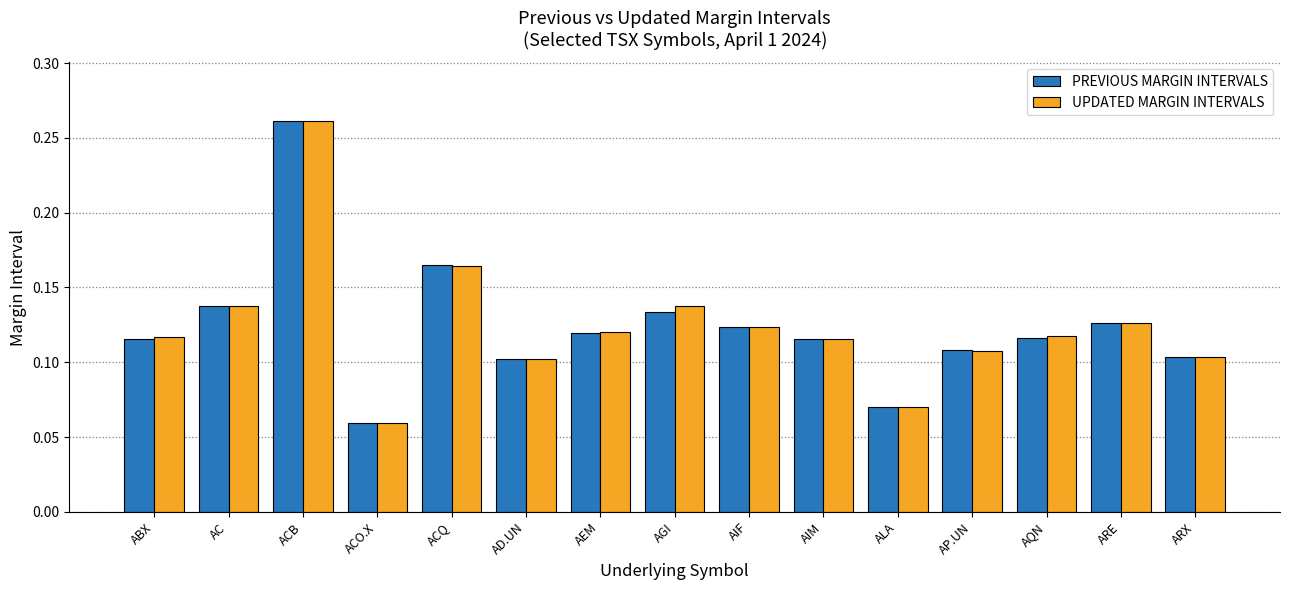

How many PREVIOUS MARGIN INTERVALS values are between 0 and 1?

15